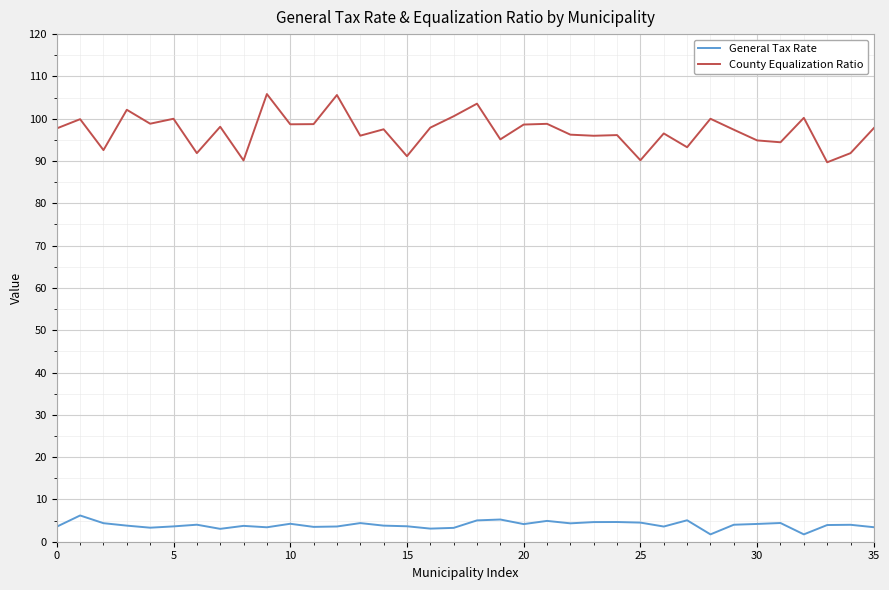

Which series has the largest total across all categories?

County Equalization Ratio